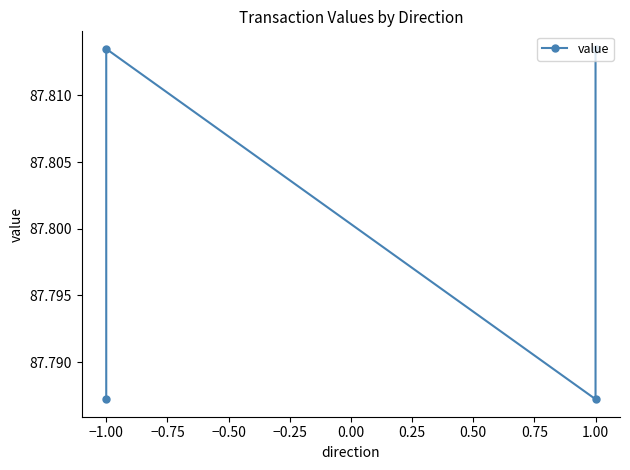

How many categories are shown in the chart?

4